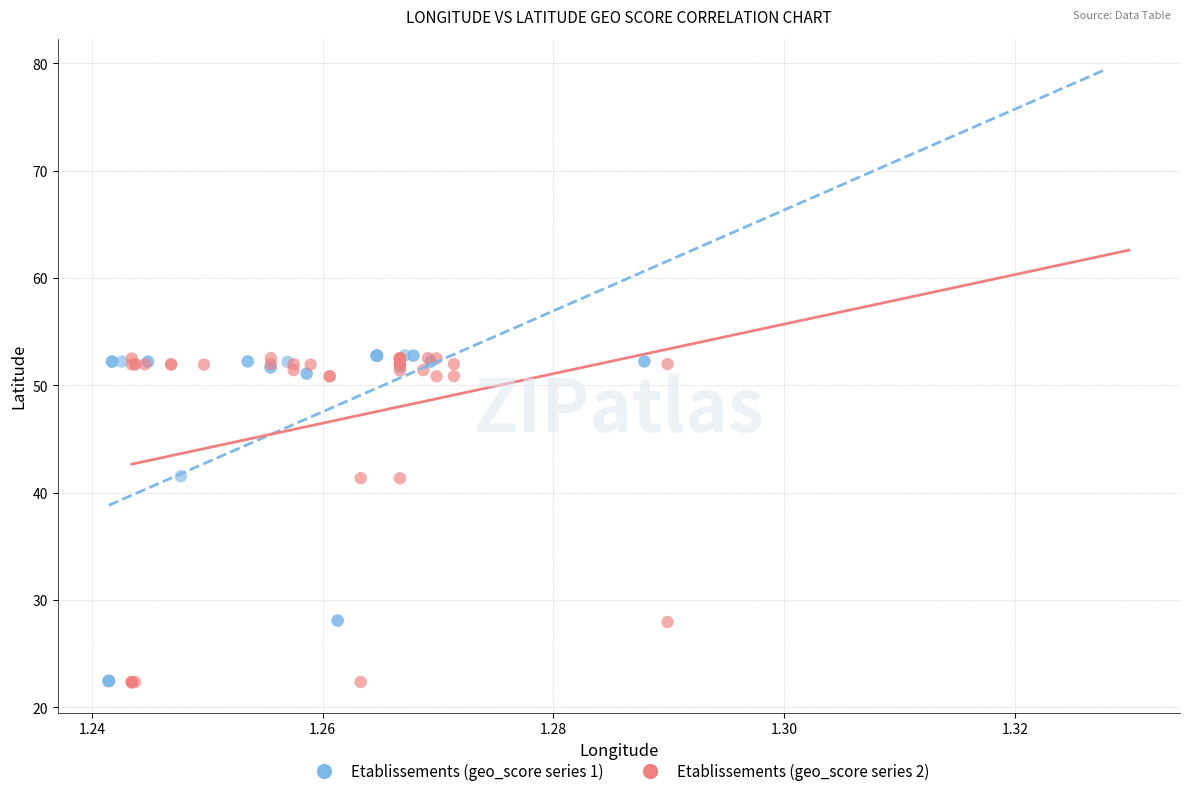

What are all the series names shown in the legend?

Etablissements (geo_score series 1), Etablissements (geo_score series 2)